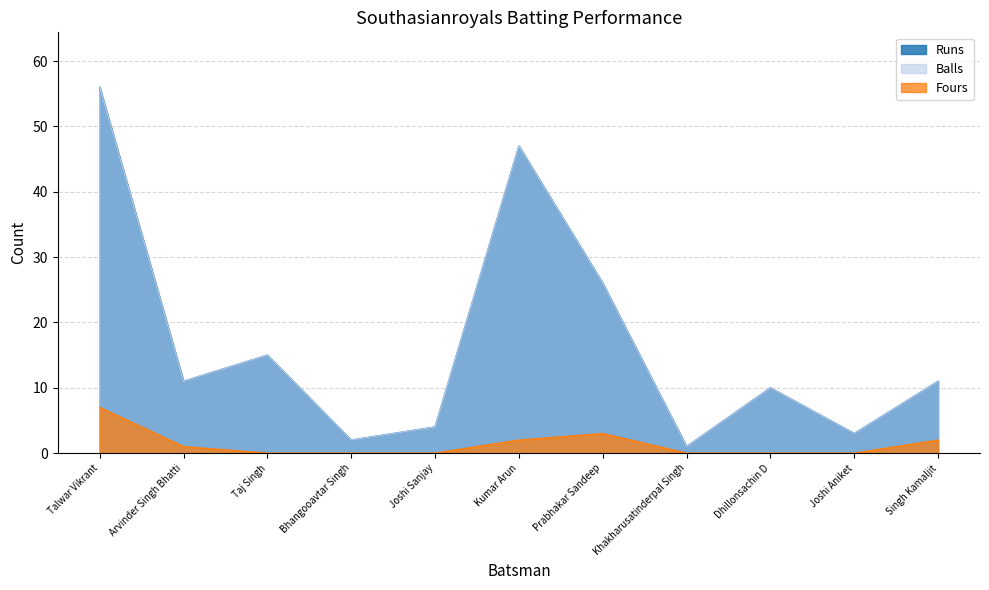

Which has a higher value, Arvinder Singh Bhatti or Joshi Aniket?

Arvinder Singh Bhatti